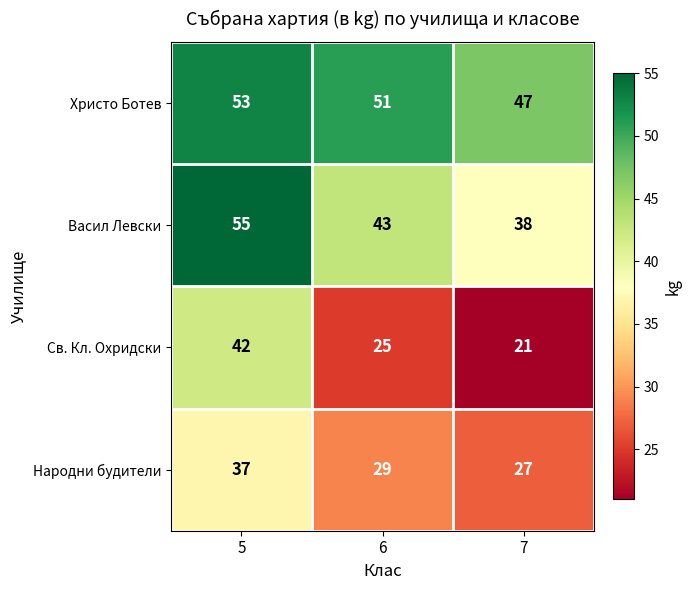

What is the approximate value of Васил Левски at 7, to the nearest 5?

40